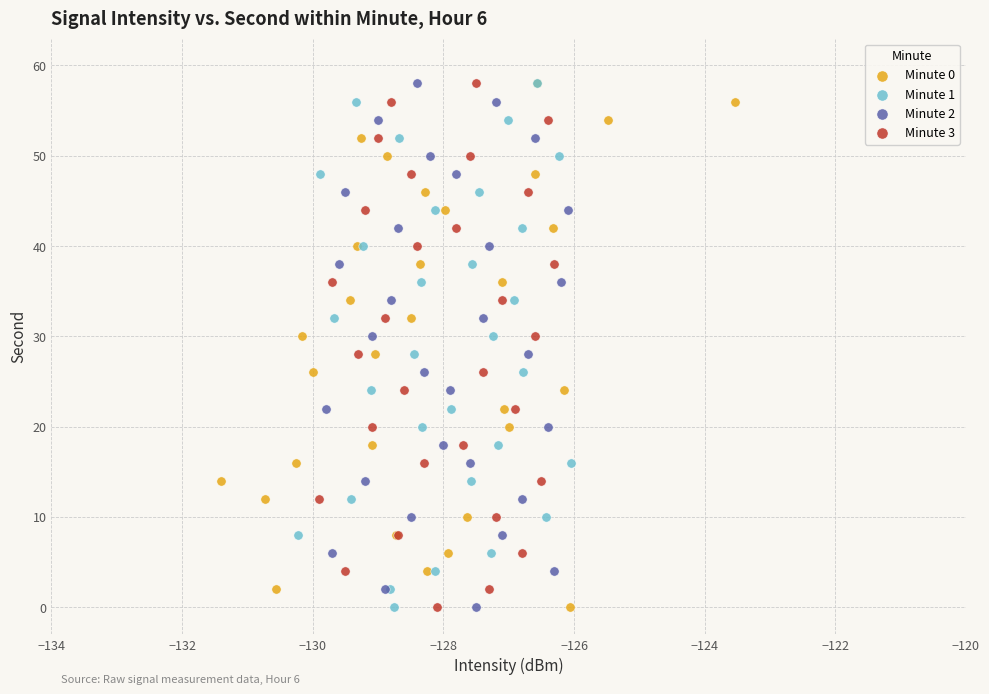

What are all the series names shown in the legend?

Minute 0, Minute 1, Minute 2, Minute 3